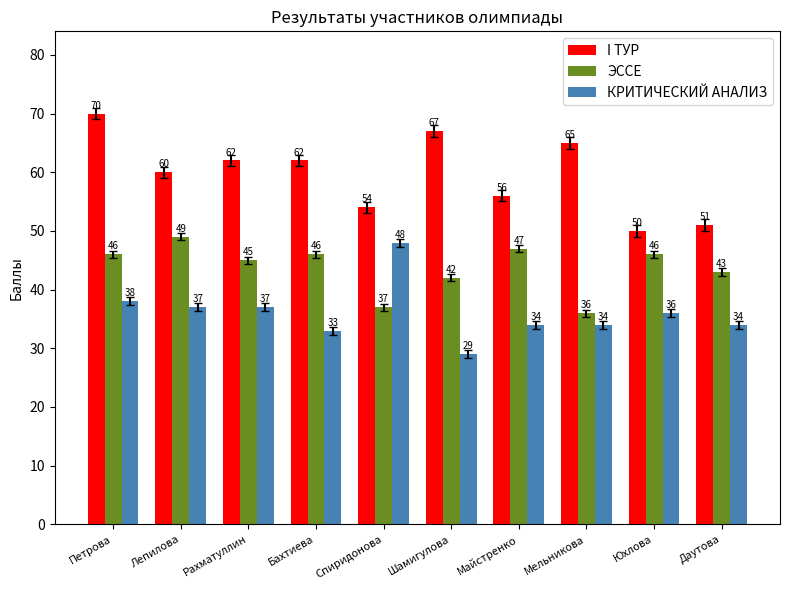

What is the label of the 7th bar from the left?

Майстренко